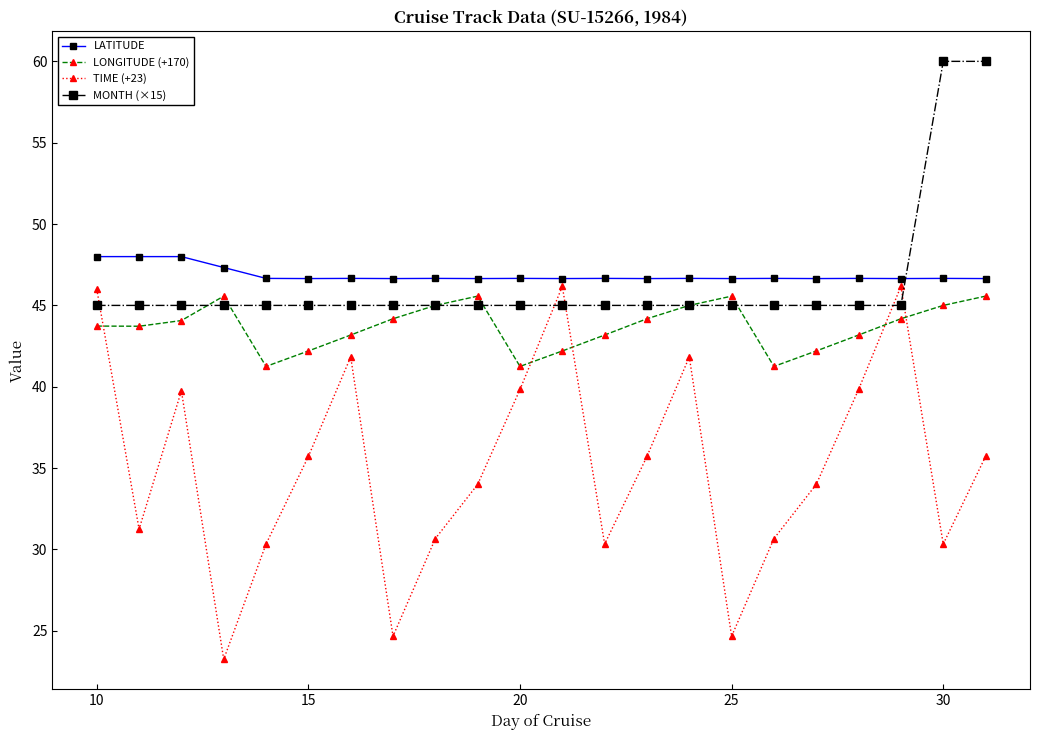

What is the maximum value shown in the chart?

60.0